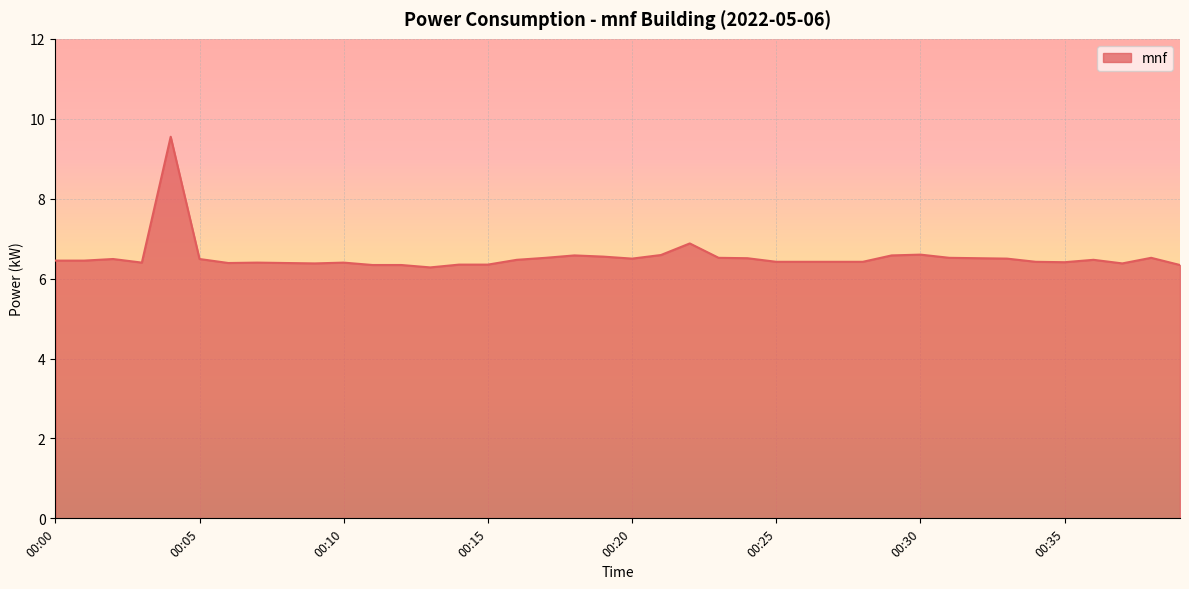

What is the minimum value shown in the chart?

6.3